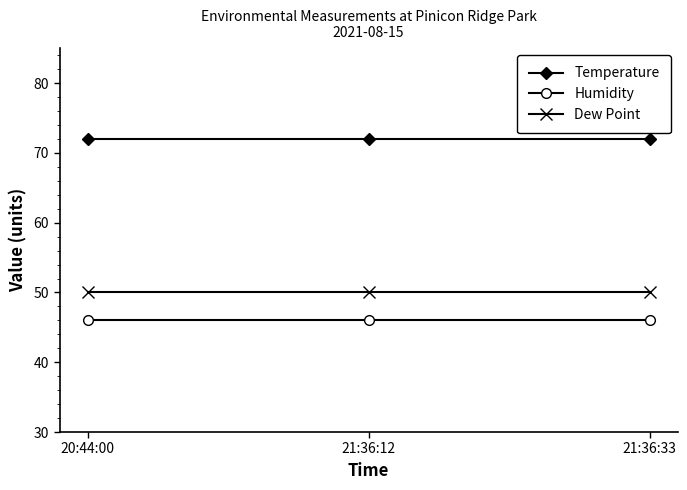

What is the difference between the highest and lowest values at 20:44:00?

26